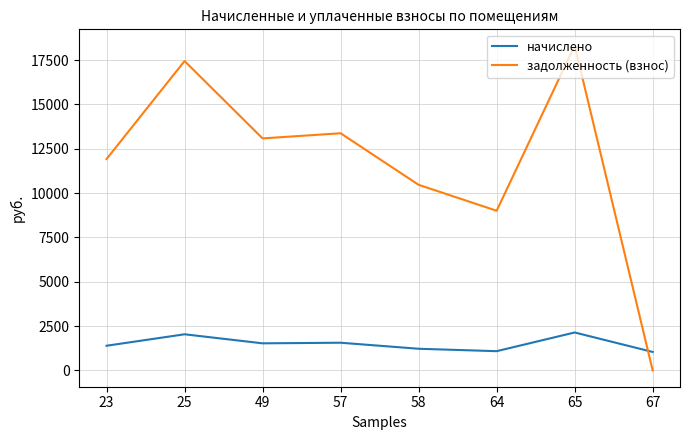

Is it true that задолженность (взнос) equals 13377.7 at 57?

True